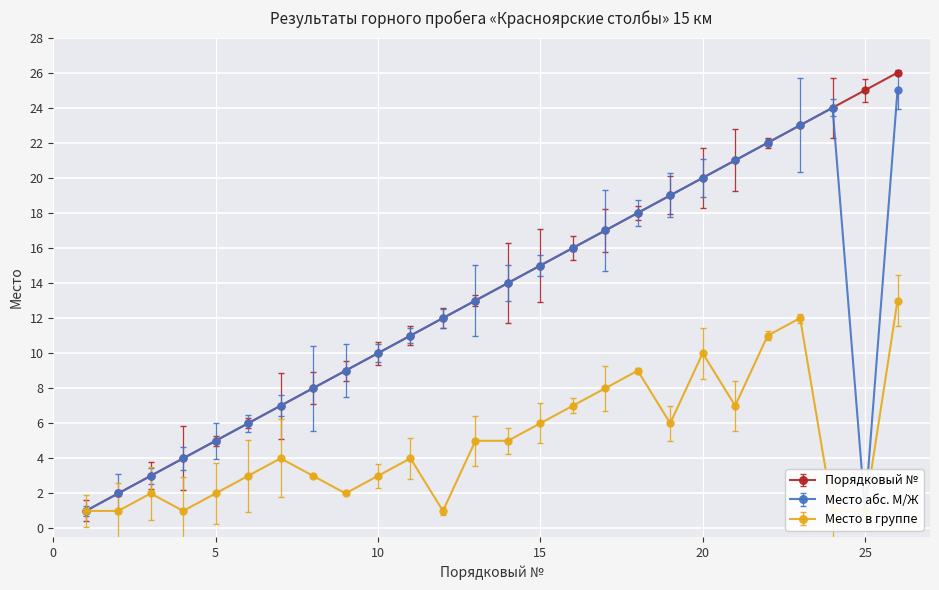

How many interior local peaks does the Место абс. М/Ж series have?

1